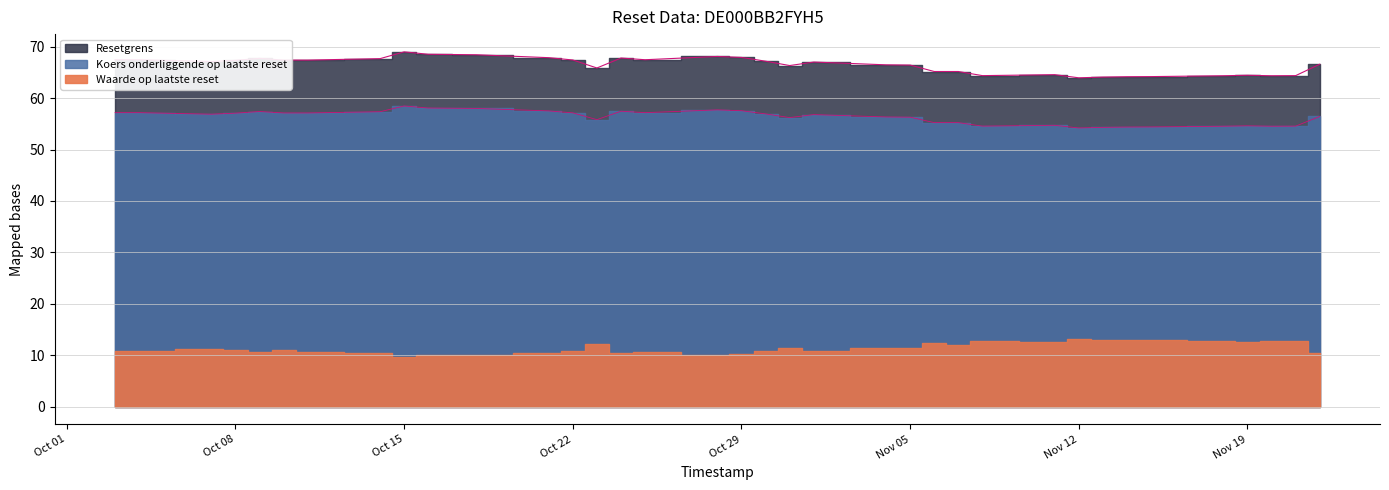

At how many categories does at least one series exceed 66?

23